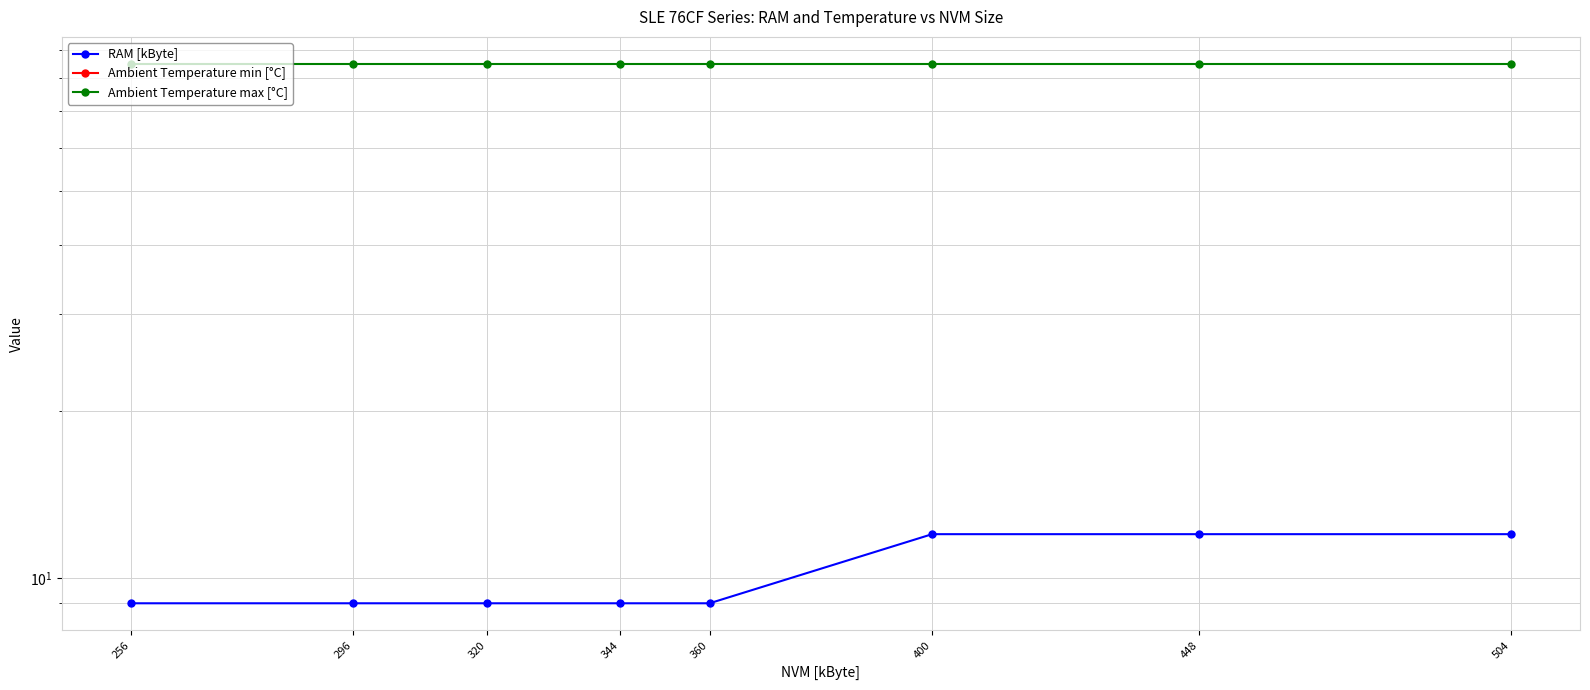

Between 320 and 400, which series saw the biggest shift?

RAM [kByte]